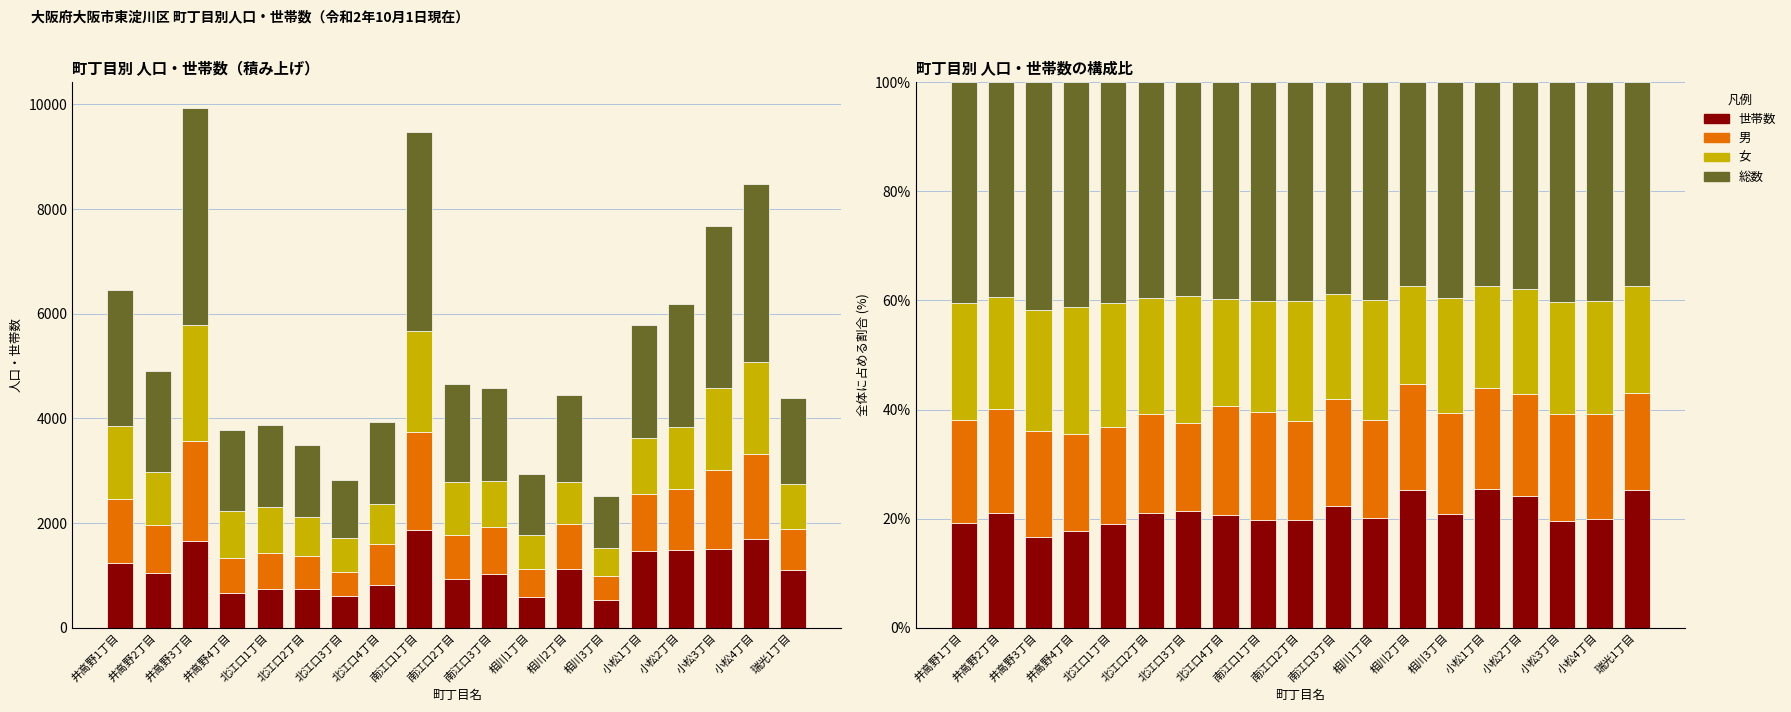

Which series changed the most between 南江口1丁目 and 相川1丁目?

男